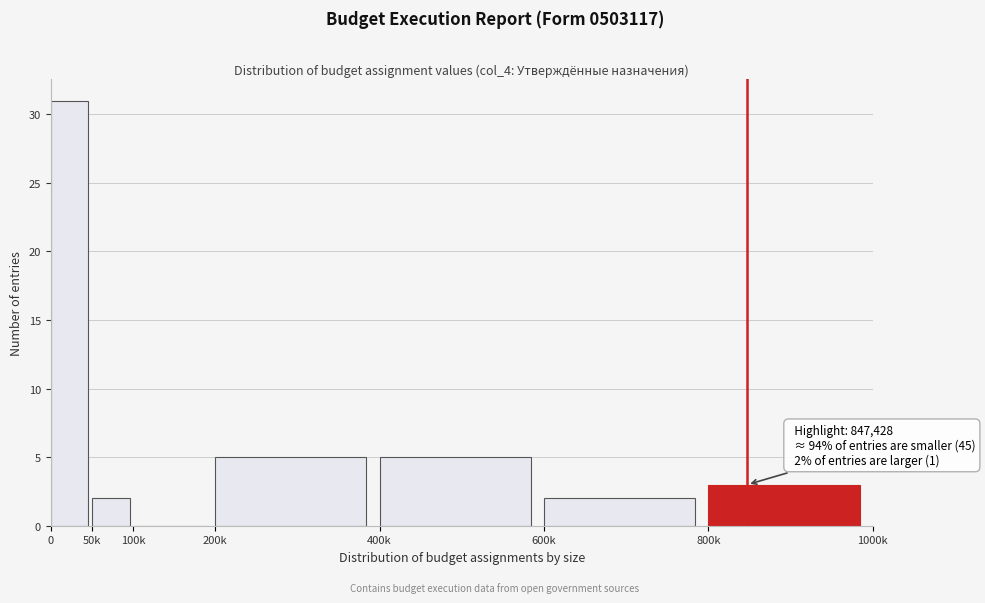

Reading right to left, list all the values displayed in this chart.

800k=3	600k=2	400k=5	200k=5	100k=0	50k=2	0=31